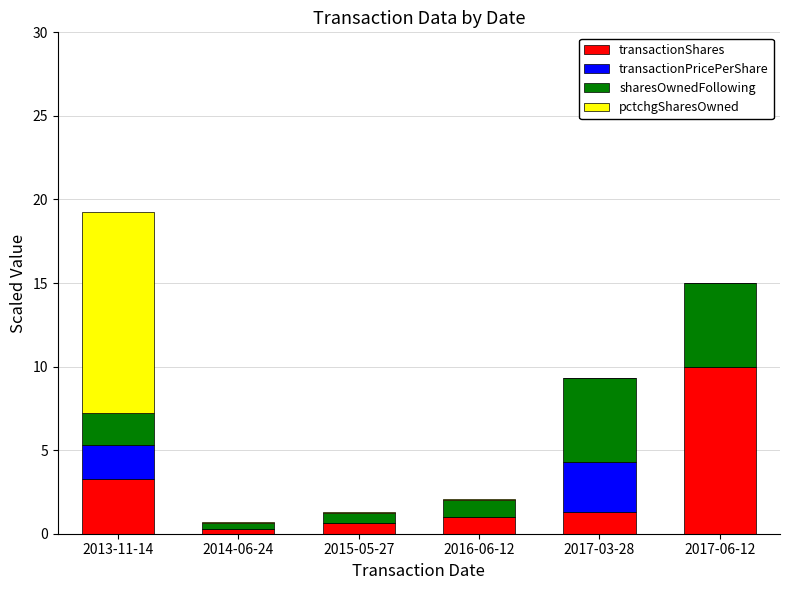

Reading left to right, list the values for the transactionShares series.

2013-11-14=3.3	2014-06-24=0.3	2015-05-27=0.6	2016-06-12=1.0	2017-03-28=1.3	2017-06-12=10.0